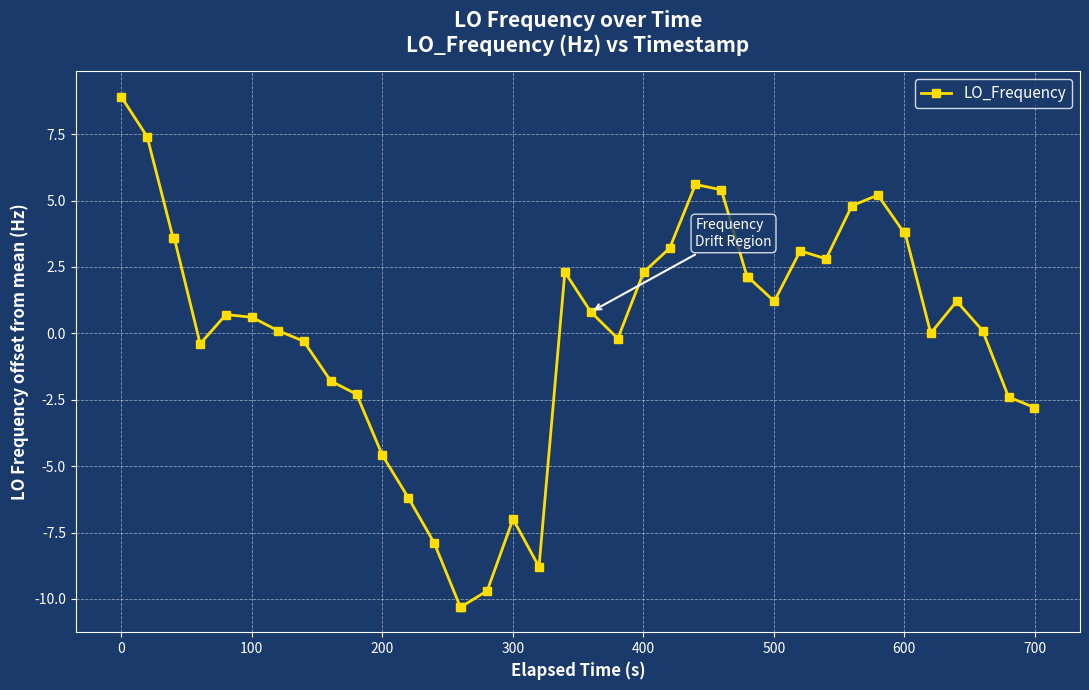

What is the greatest value displayed?

8.9